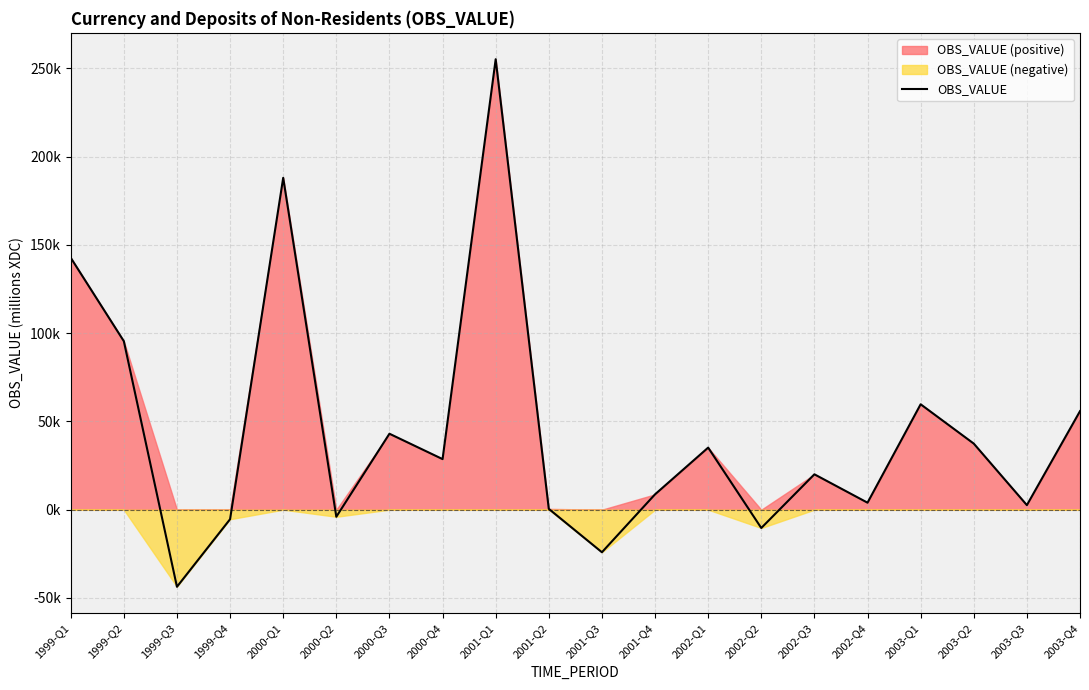

Which category has the highest value across all series?

2001-Q1